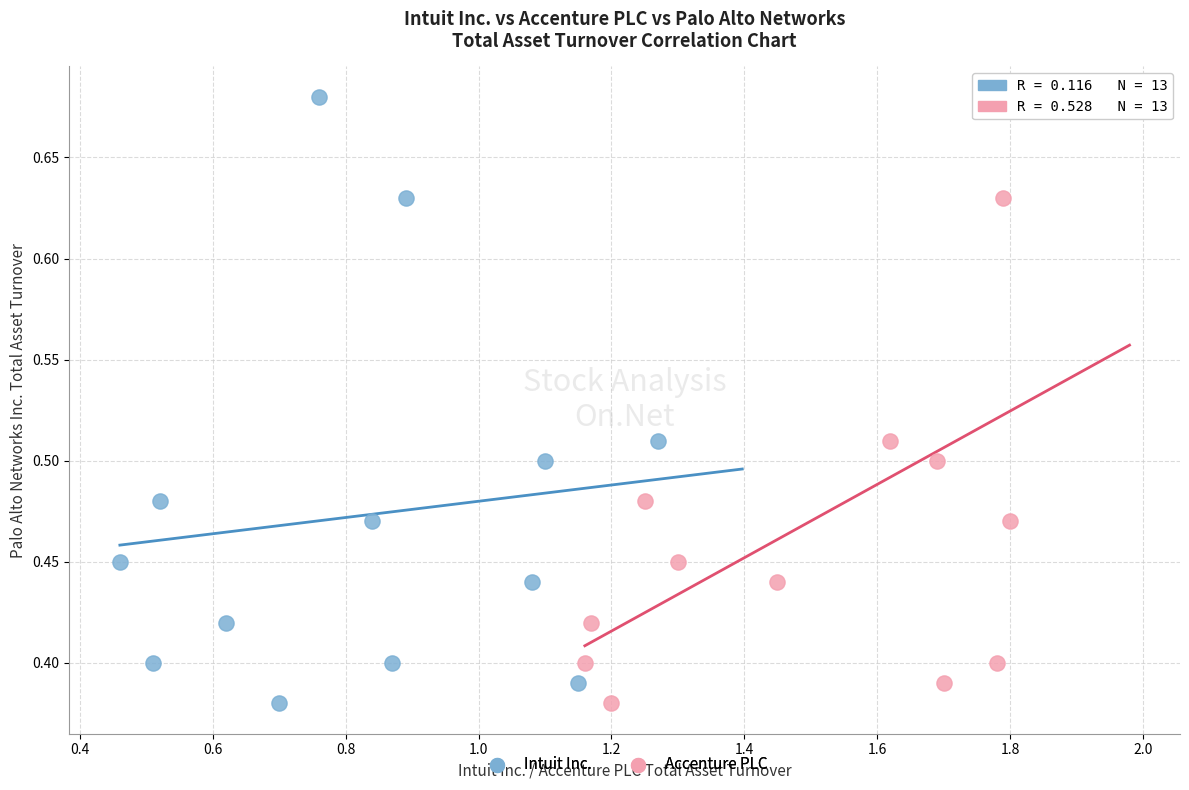

What are all the series names shown in the legend?

Intuit Inc., Accenture PLC